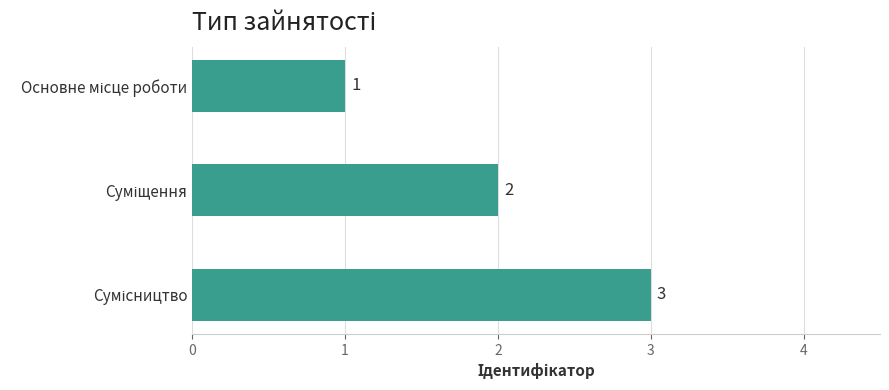

Count the number of categories in the chart.

3